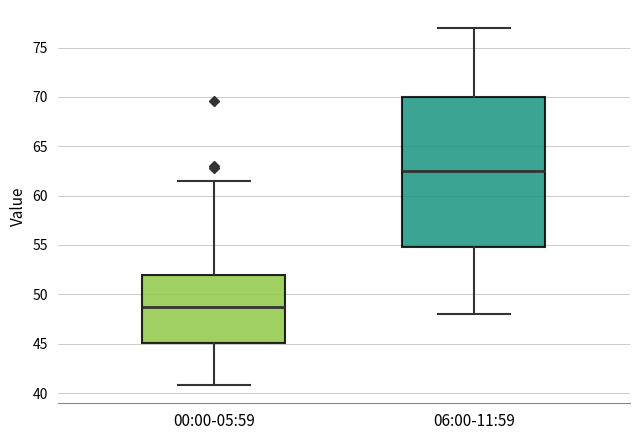

Comparing the boxes themselves (not the whiskers), which one is the tallest?

06:00-11:59